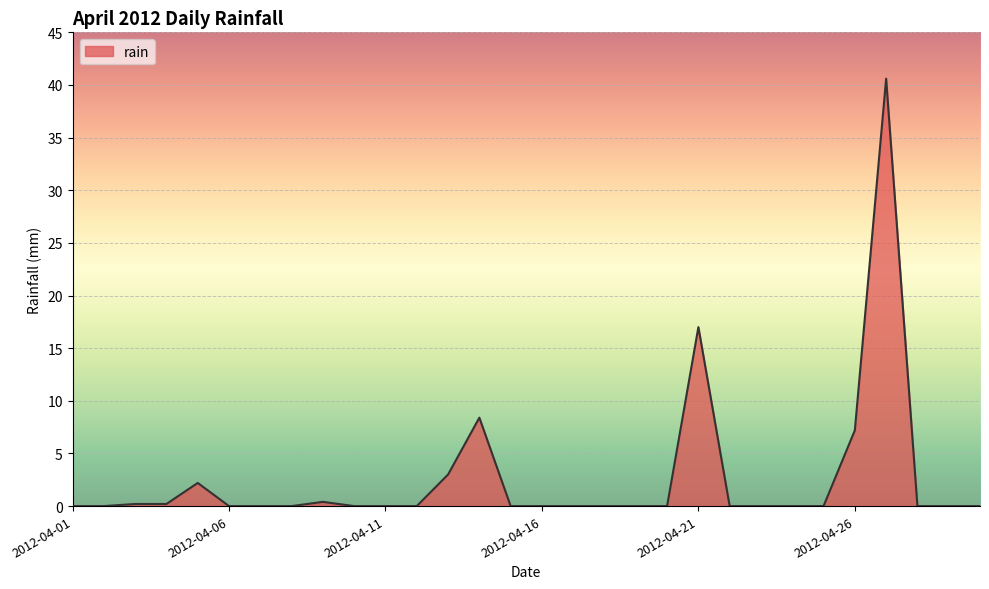

What is the greatest value displayed?

40.6